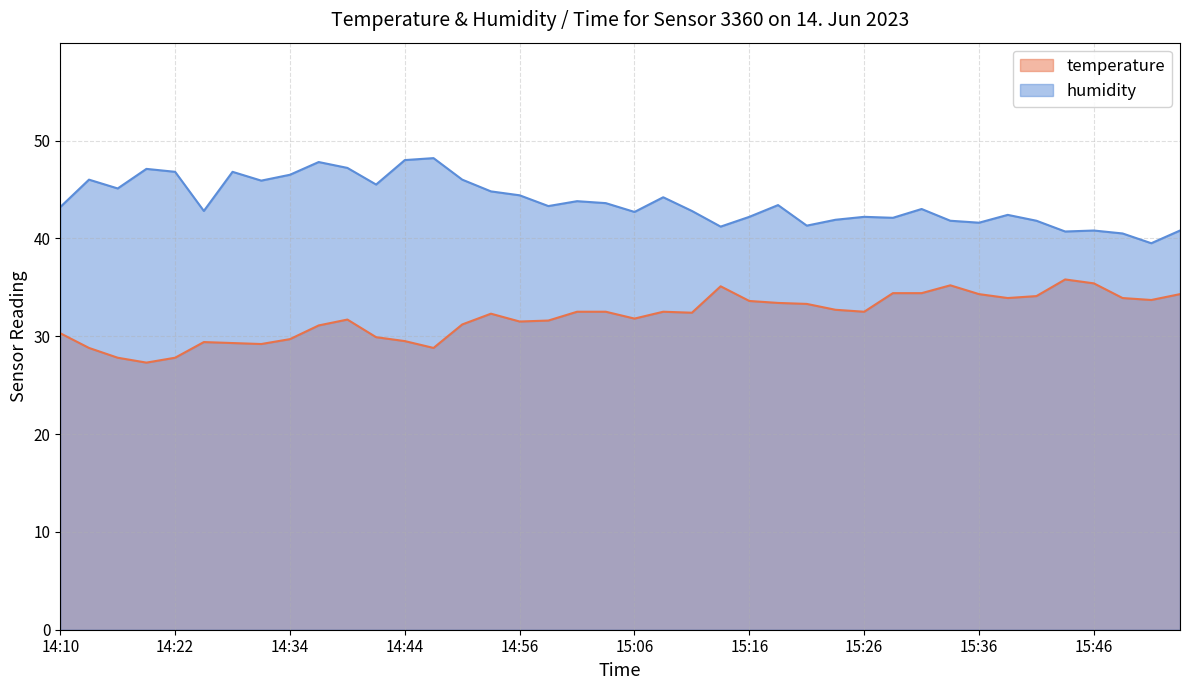

What is the label of the 17th point from the right?

15:14